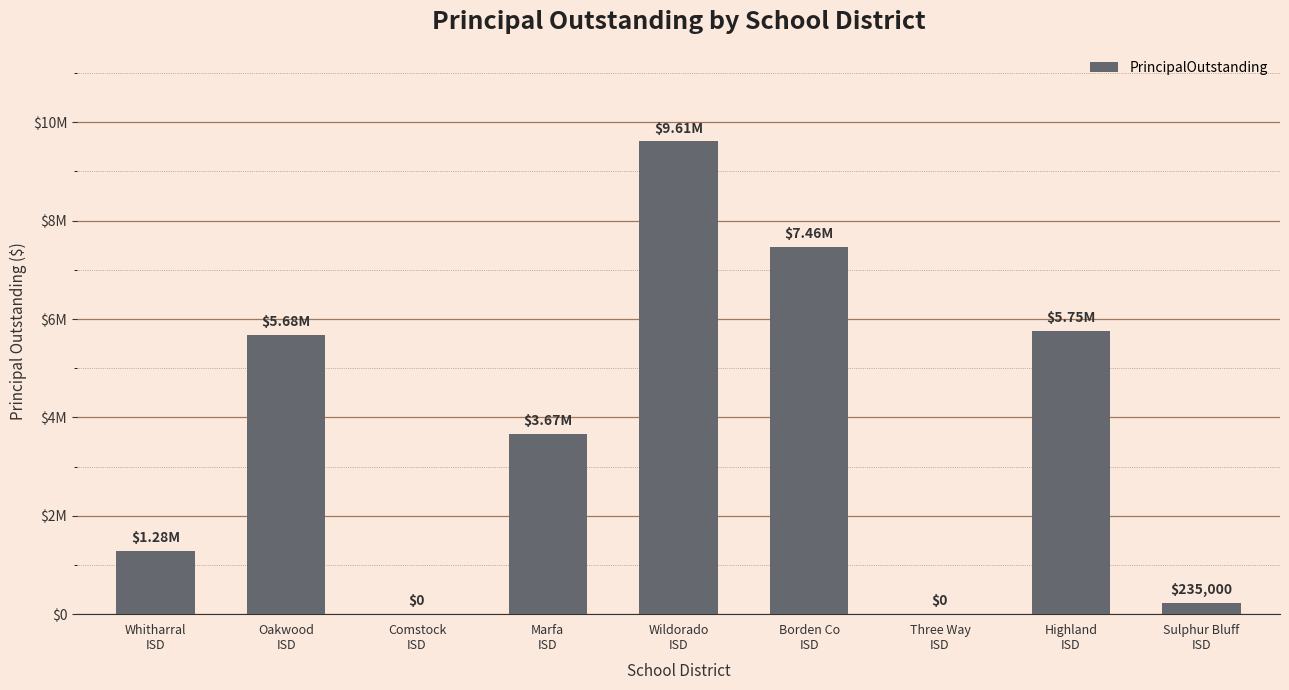

How many values are above zero?

7